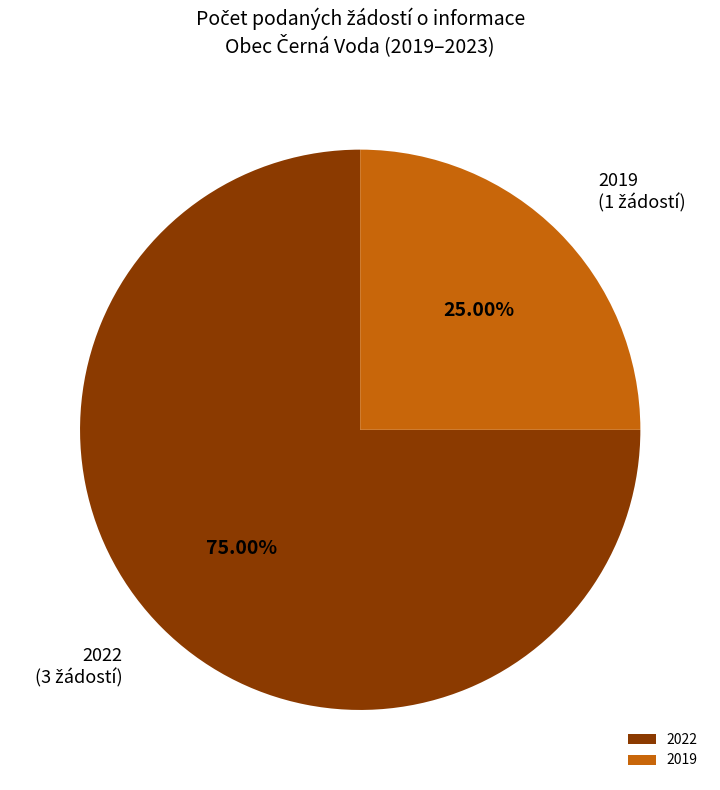

How many segments does this pie chart have?

2